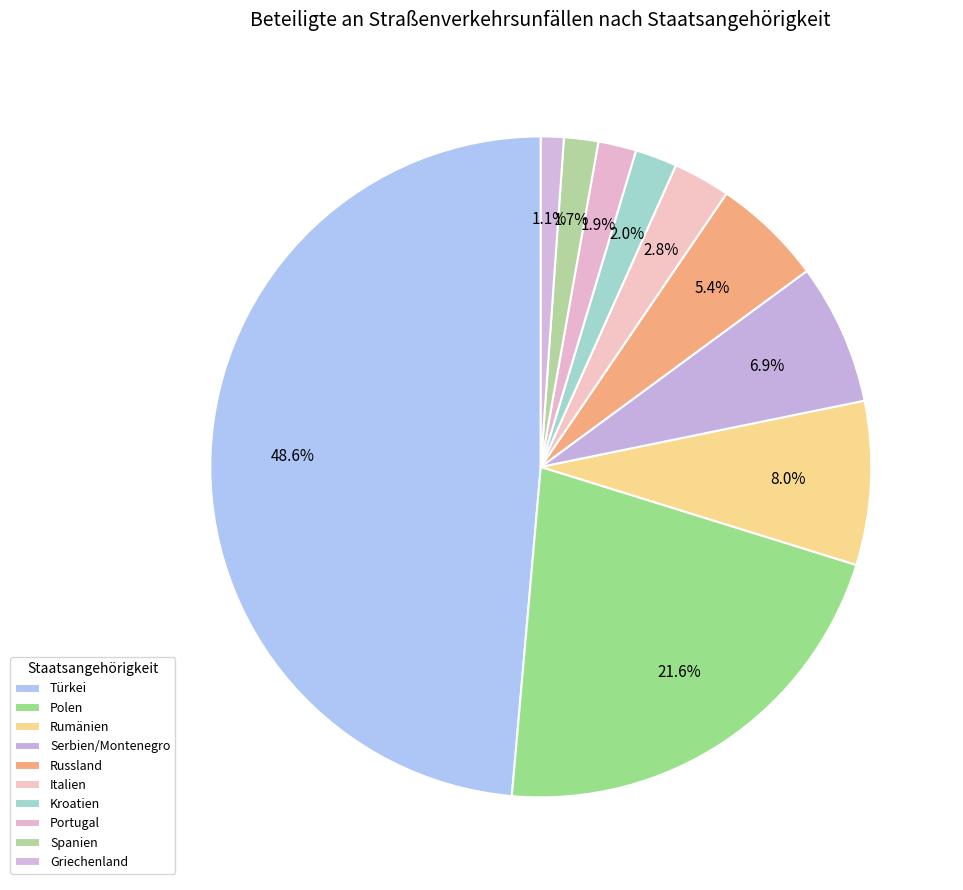

How many slices are in this pie chart?

10